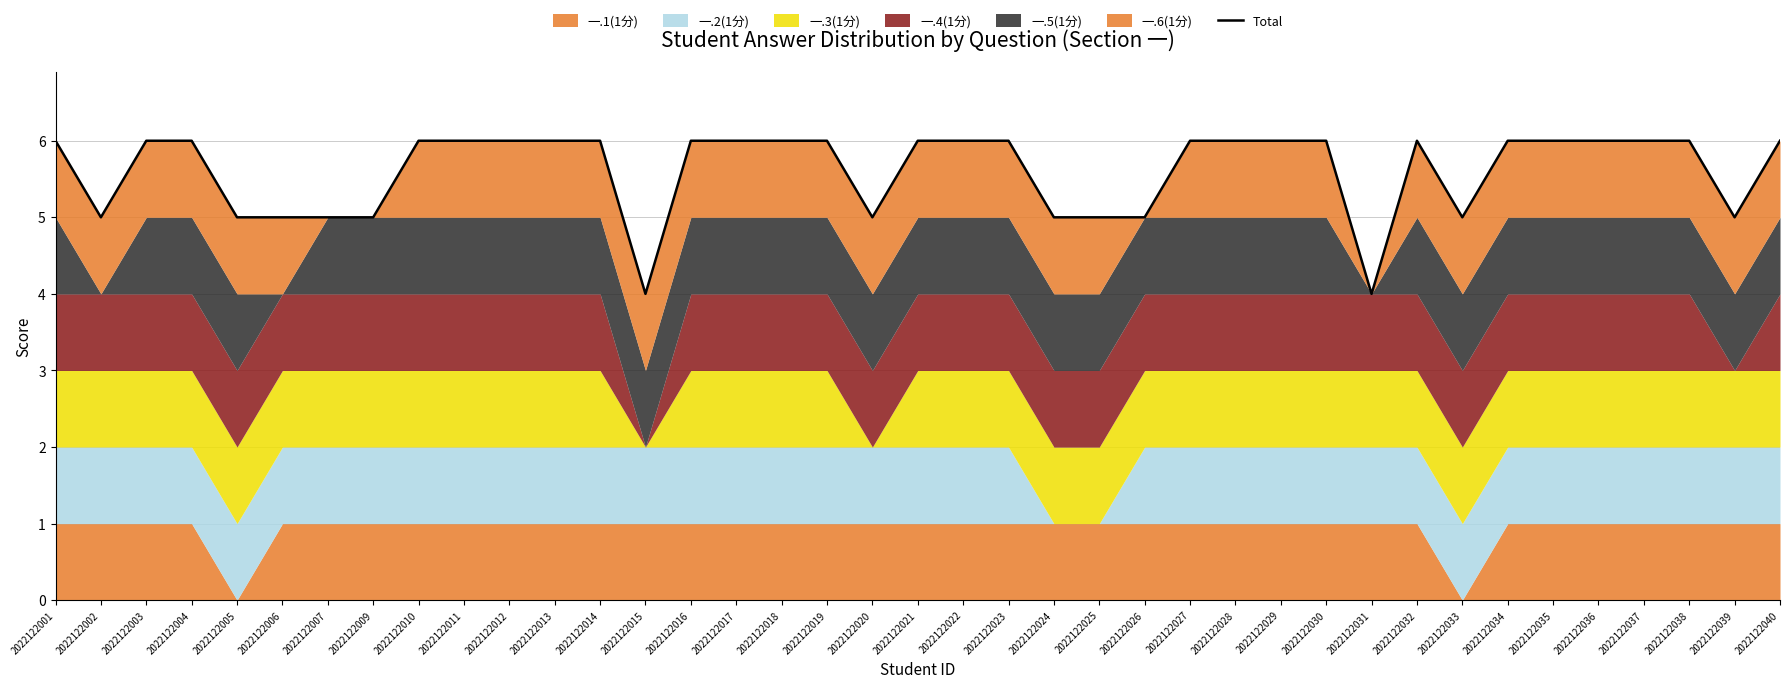

How many points are higher than both their immediate neighbors (excluding endpoints)?

1